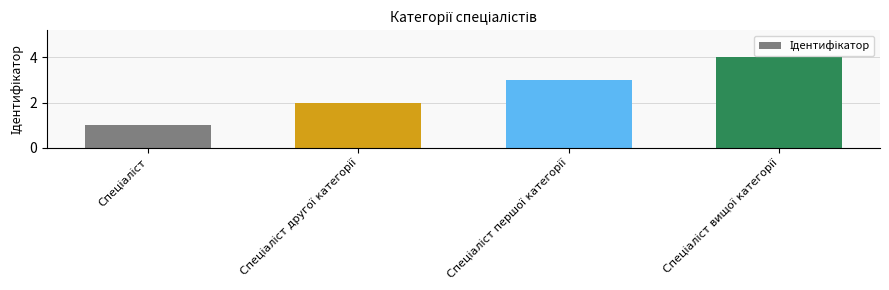

What is the maximum value shown in the chart?

4